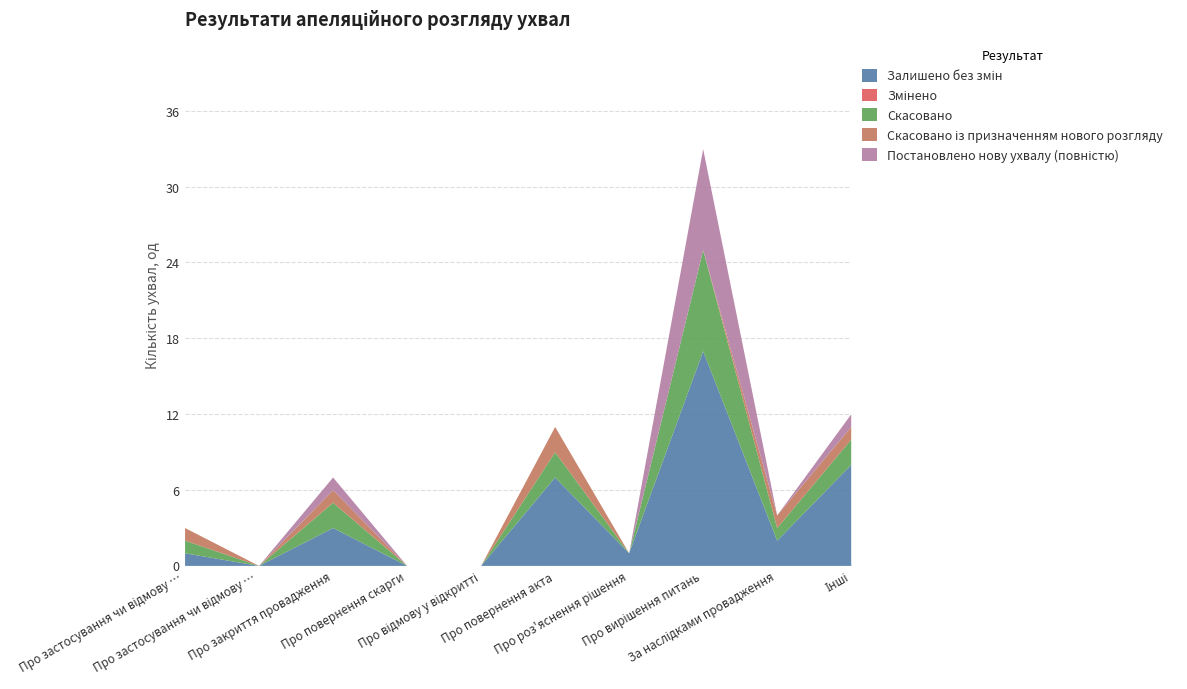

How many series are shown in this chart?

5